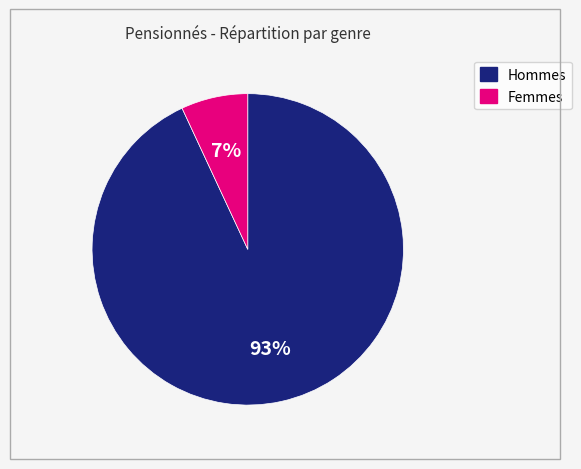

Does any single category account for the majority?

Yes